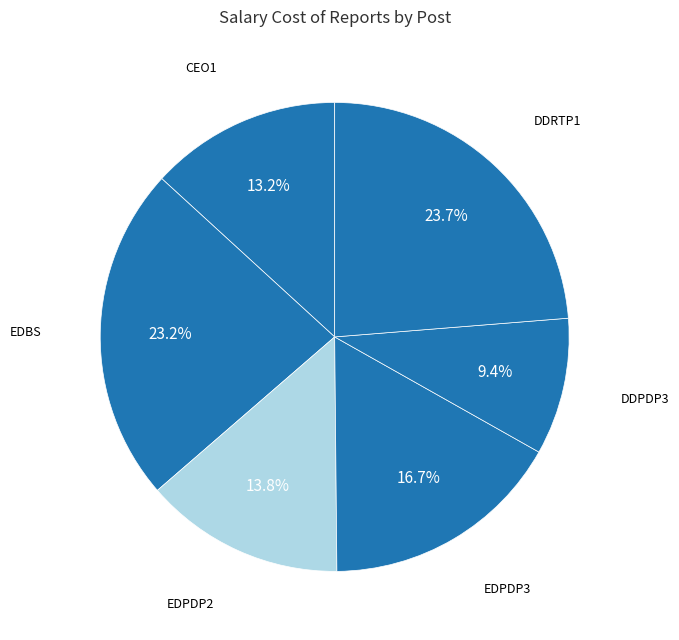

Rank the categories by value from highest to lowest.

DDRTP1, EDBS, EDPDP3, EDPDP2, CEO1, DDPDP3